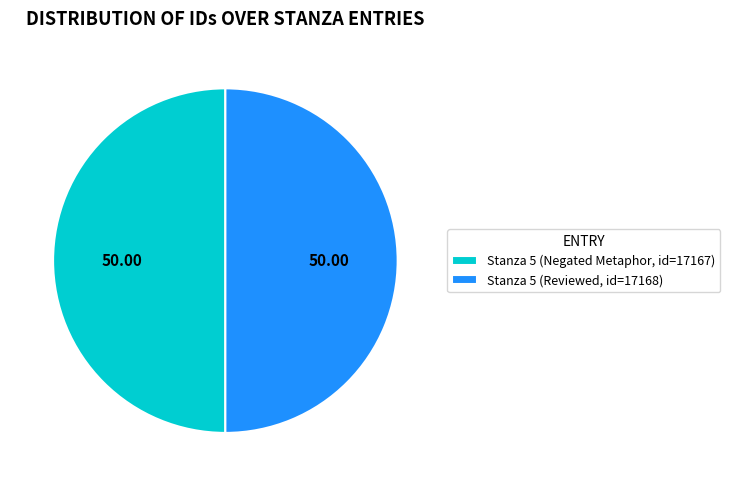

Count the number of slices in the pie.

2